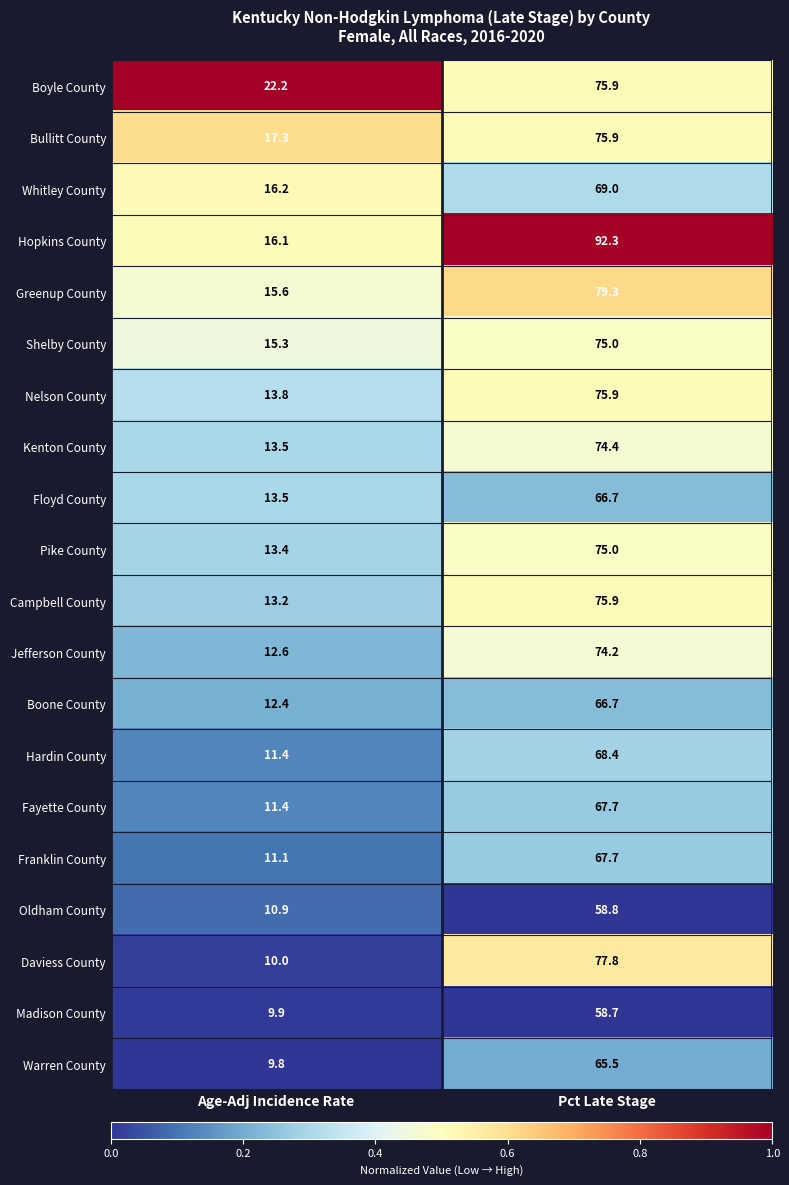

Which series has the largest range (max minus min)?

Hopkins County